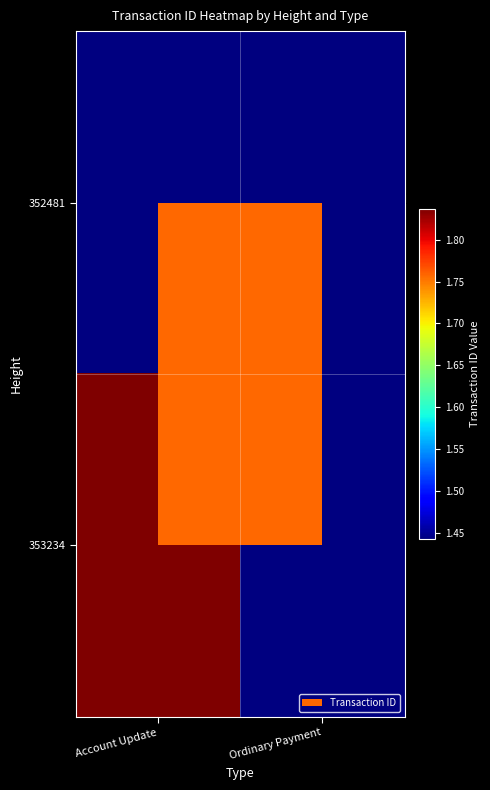

List the series in order of their overall mean, lowest first.

352481, 353234